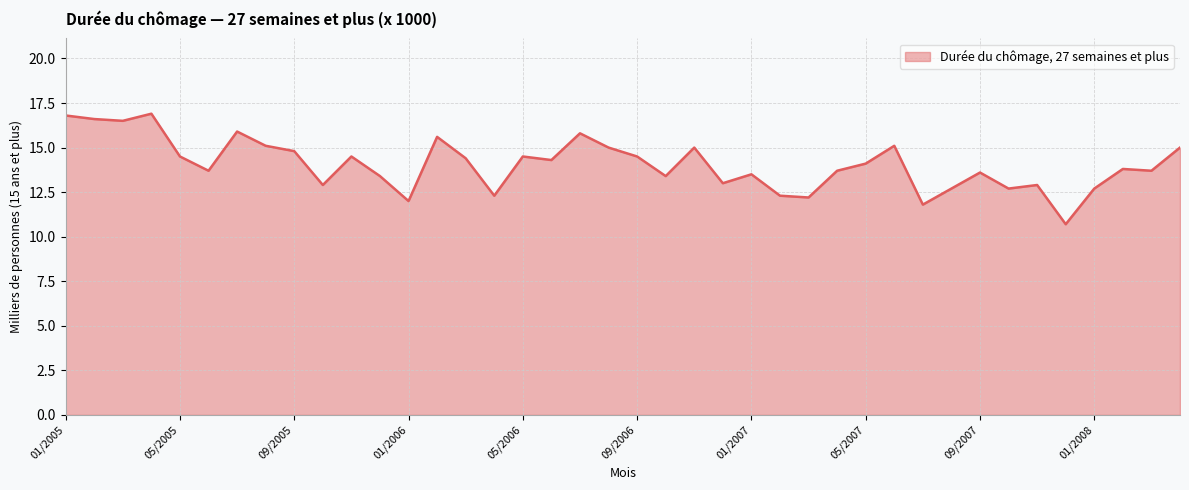

What is the minimum value shown in the chart?

10.7